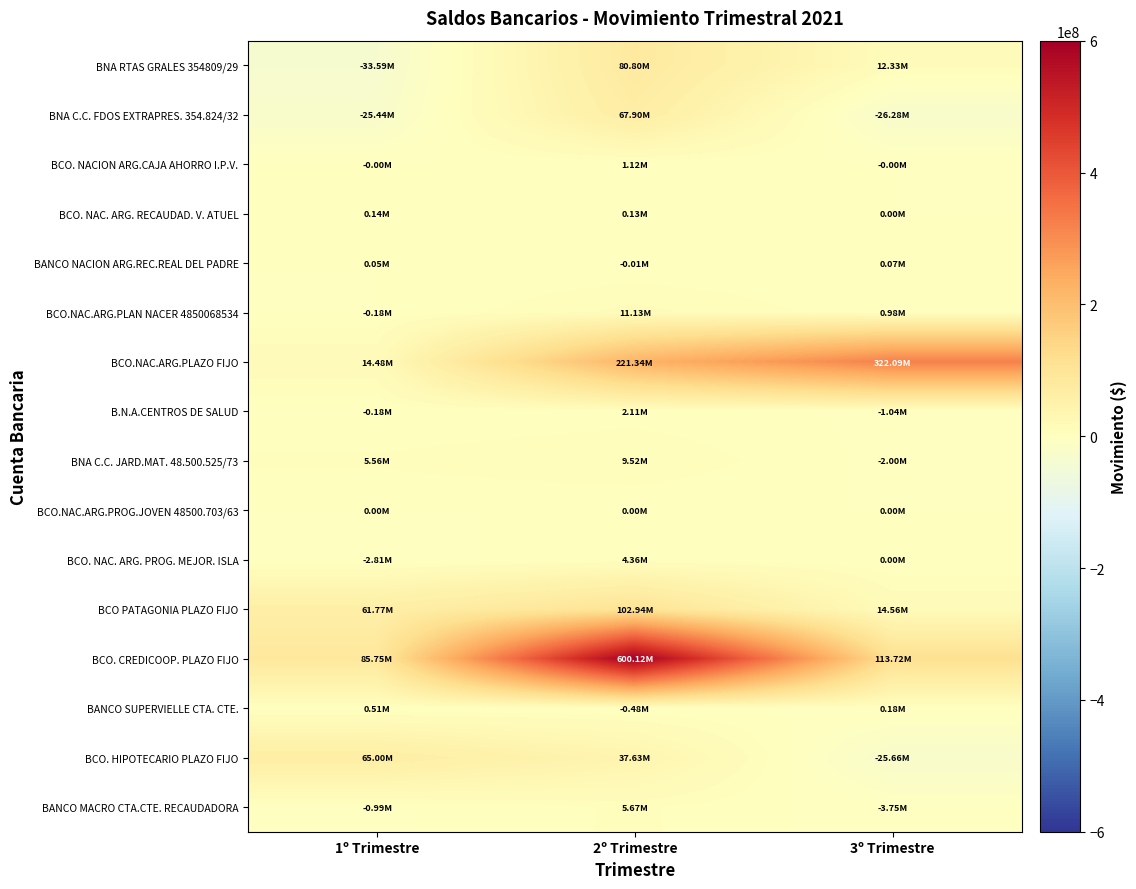

At which category does the chart reach its minimum across all series?

1º Trimestre